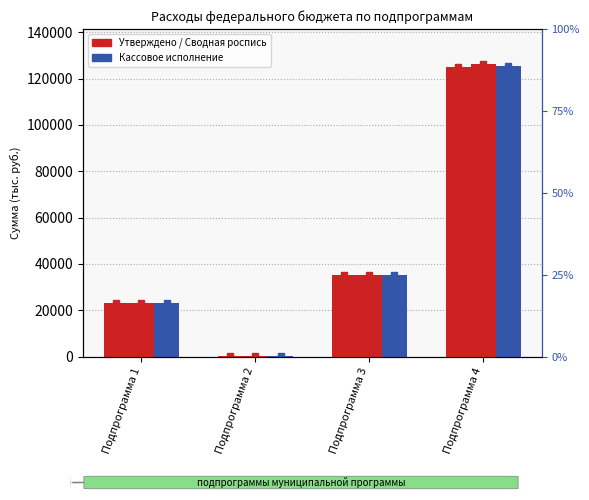

Which series changed the most between Подпрограмма 1 and Подпрограмма 4?

Сводная роспись